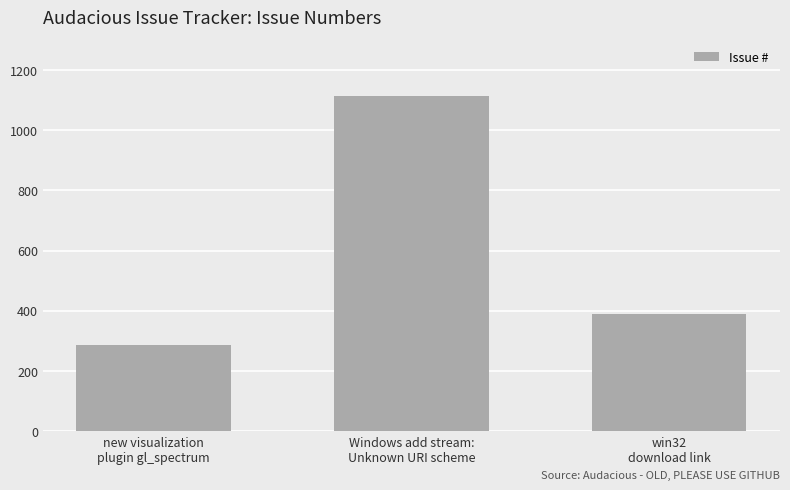

At which label does the data first exceed 389?

Windows add stream:
Unknown URI scheme